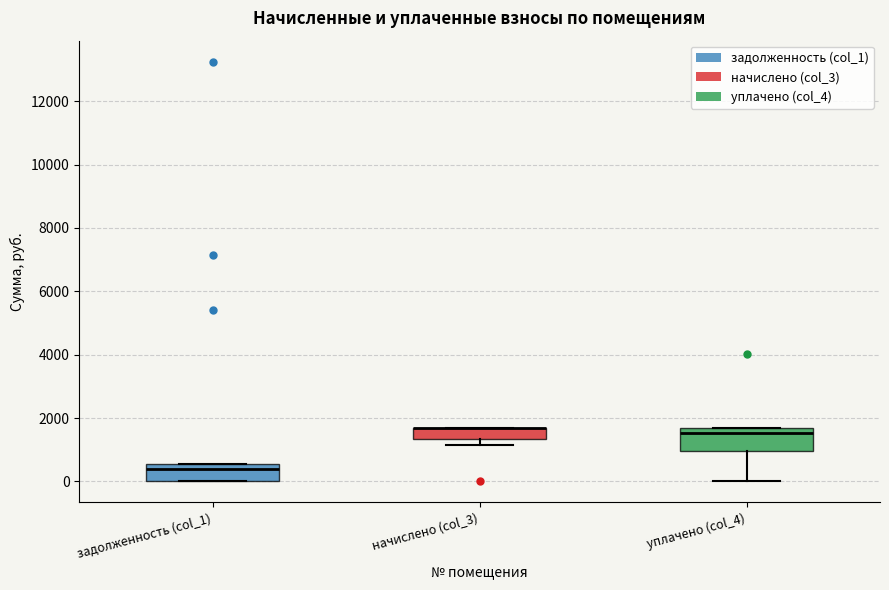

Where is the lower edge of the box for задолженность (col_1) on the y-axis? The values are not printed on the chart, so give them approximately, as read against the axis.

0